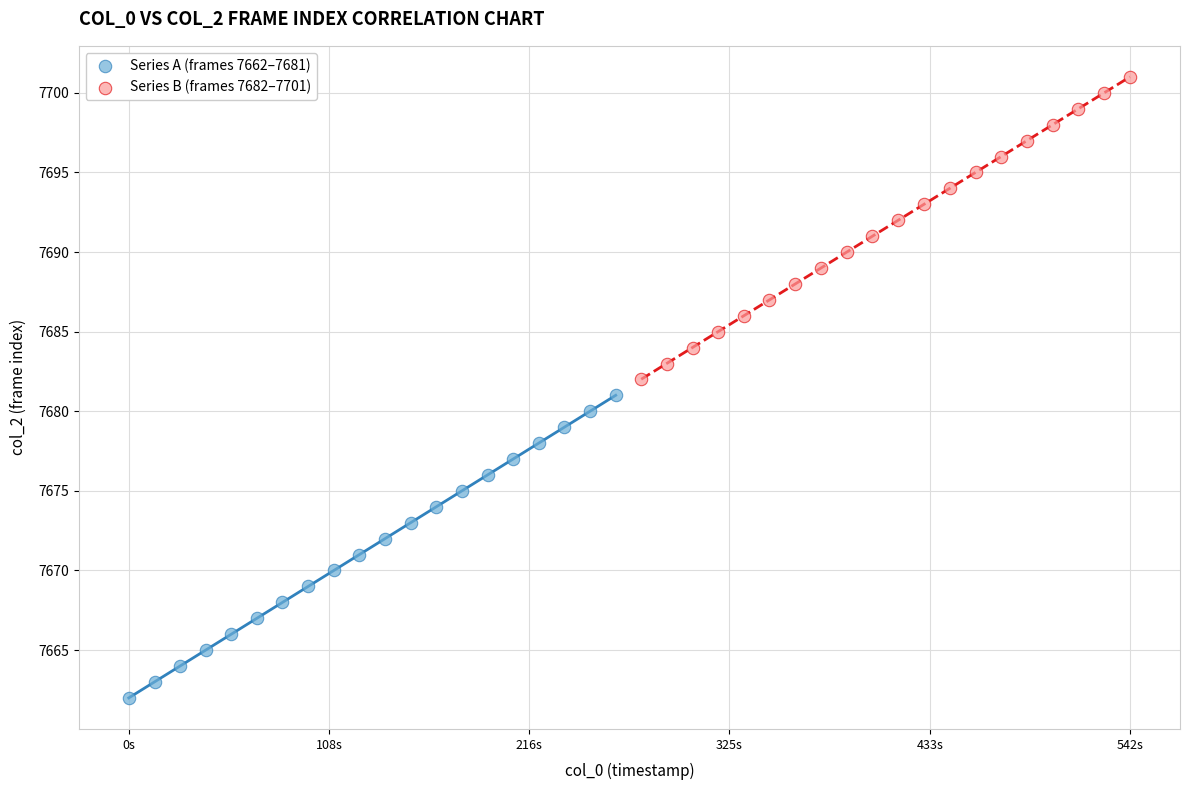

Which series reaches the maximum Y coordinate?

Series B (frames 7682–7701)